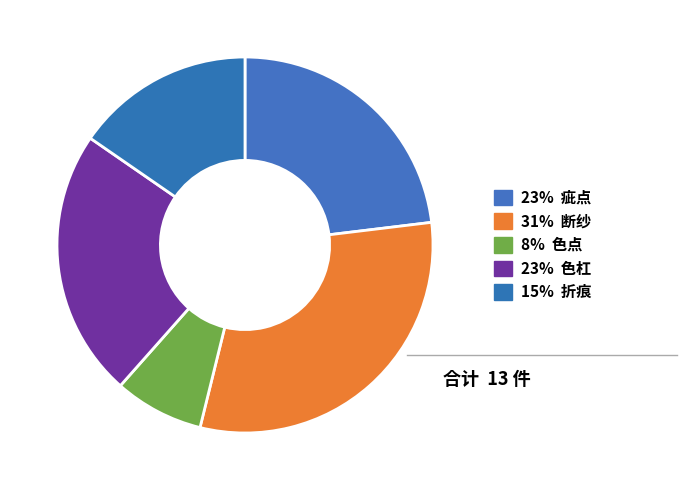

Count the number of slices in the pie.

5